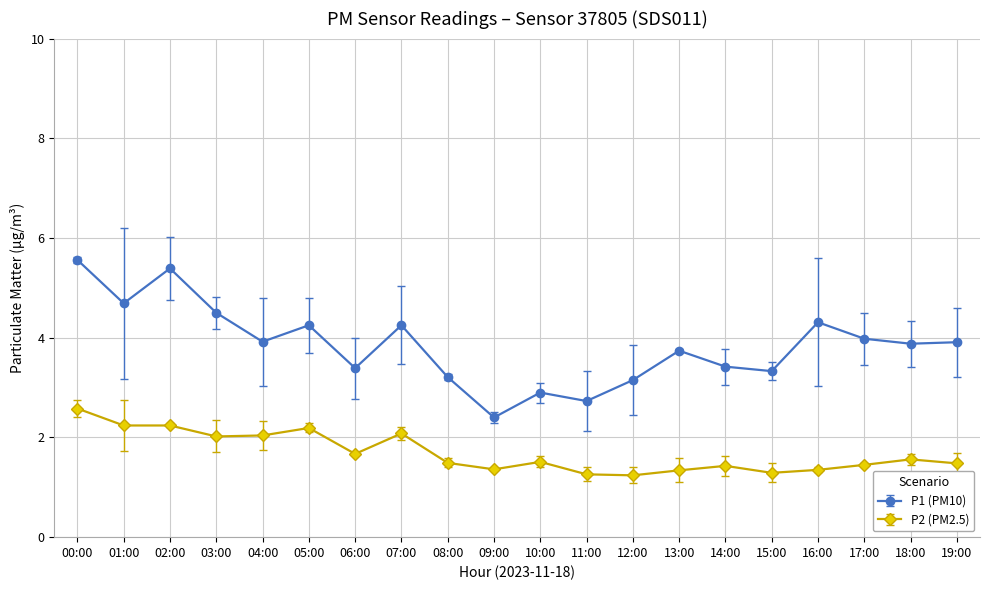

What is the difference between the maximum and second lowest values in the P2 (PM2.5) series?

1.3